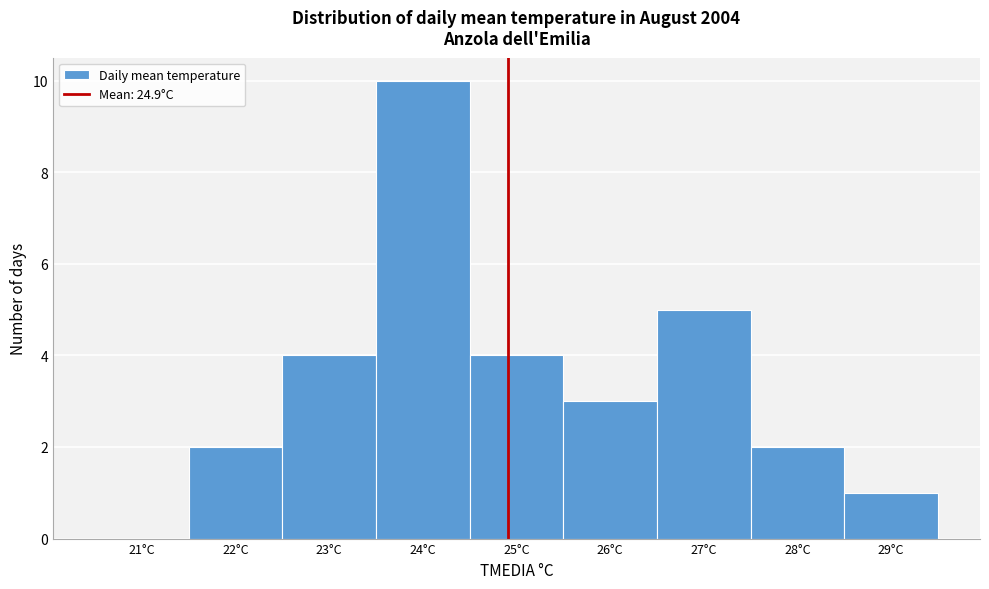

Which range on the x-axis has the tallest bar?

23.5 to 24.5